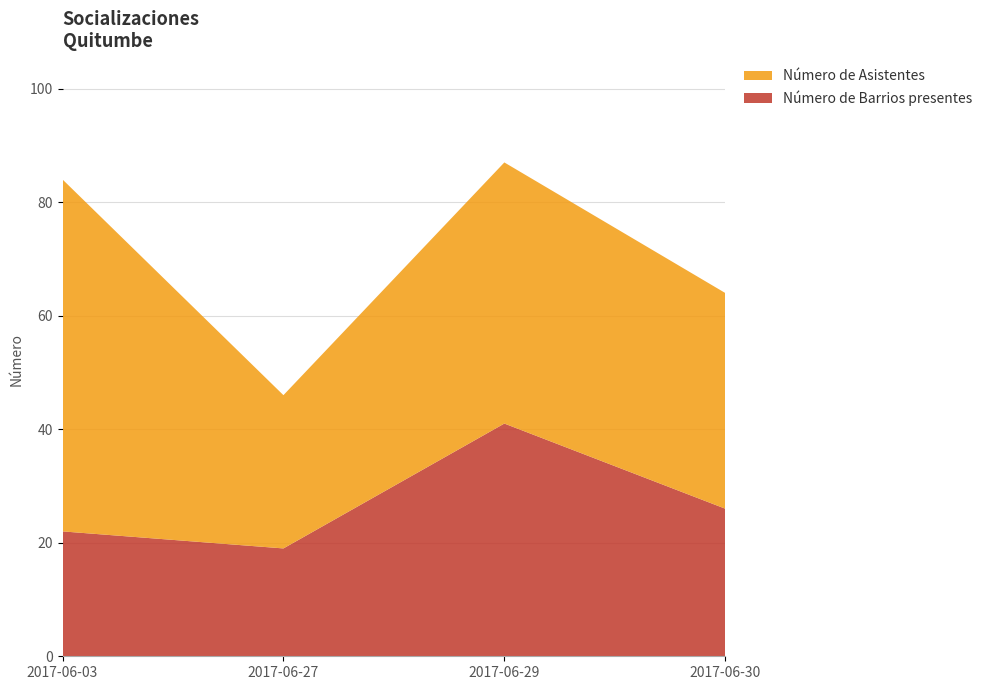

Reading left to right, what are all the values shown in this chart?

Número de Barrios presentes: 2017-06-03=22	2017-06-27=19	2017-06-29=41	2017-06-30=26
Número de Asistentes: 2017-06-03=62	2017-06-27=27	2017-06-29=46	2017-06-30=38